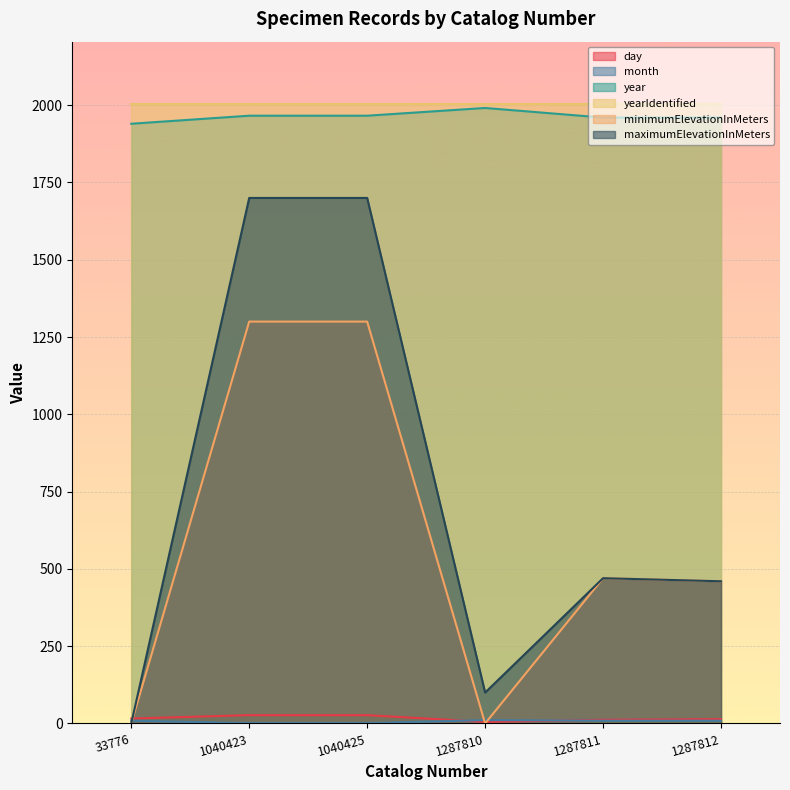

What is the value of the year point at the 6th from the left?

1960